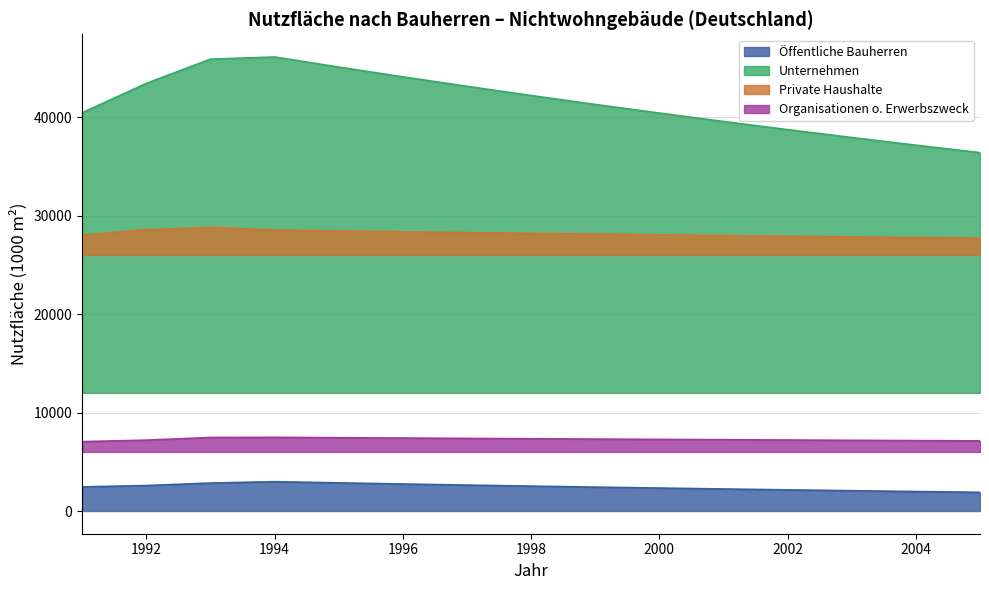

What is the minimum value shown in the chart?

1901.2